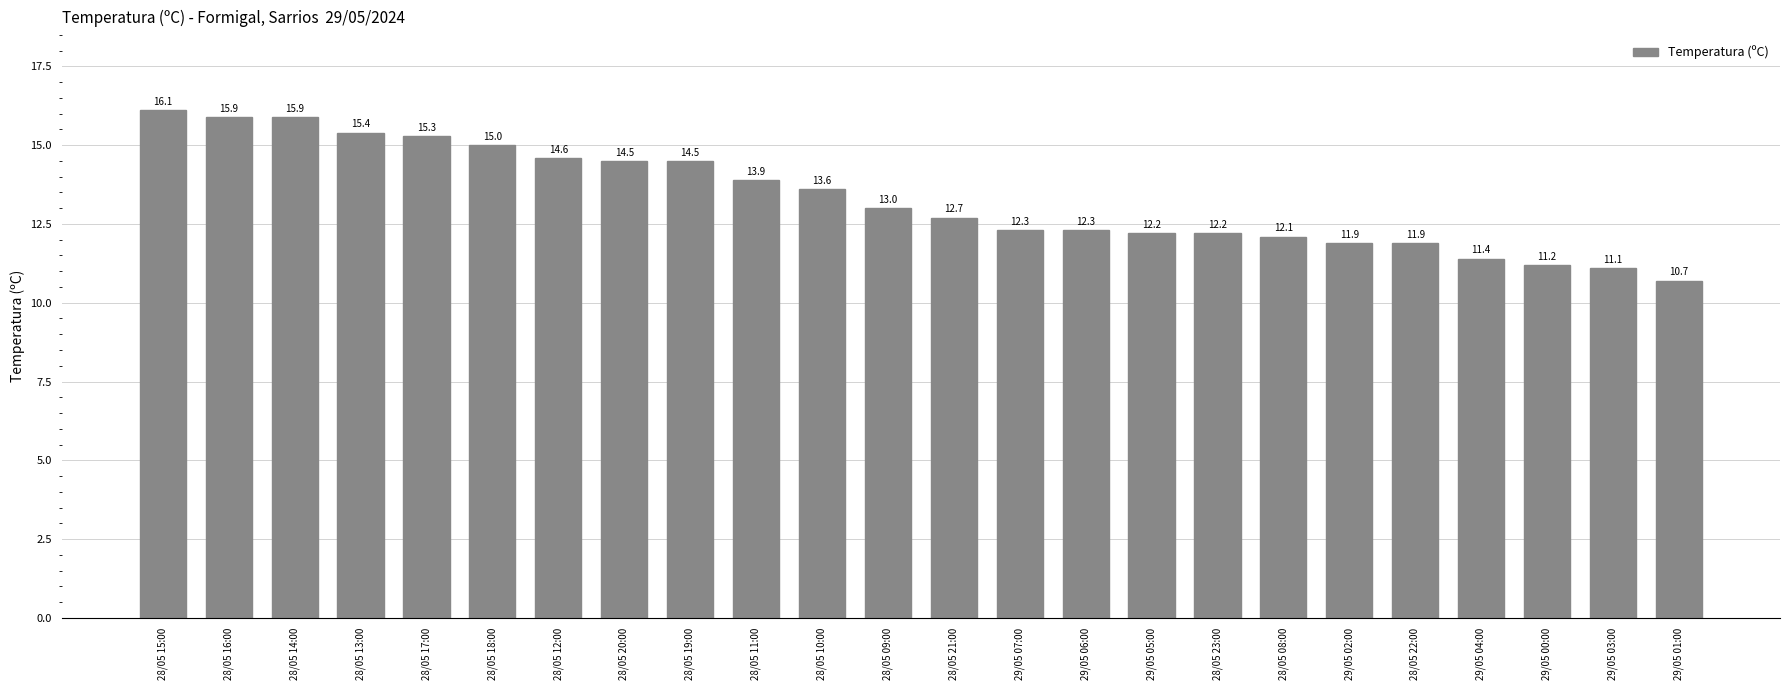

How many bars are there in total?

24